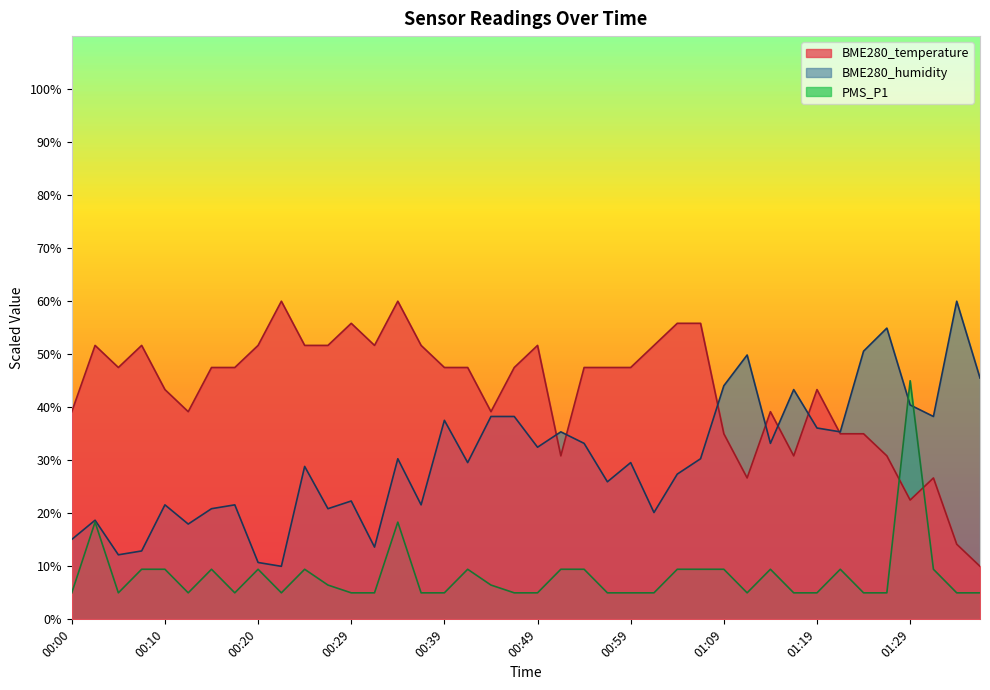

Does the chart have visible grid lines?

No